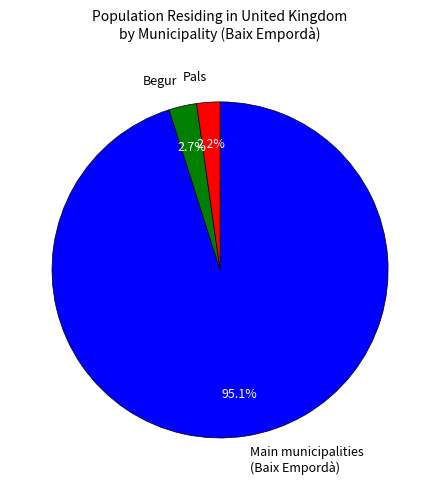

What percentage do Main municipalities (Baix Empordà) and Begur together represent?

97.8%